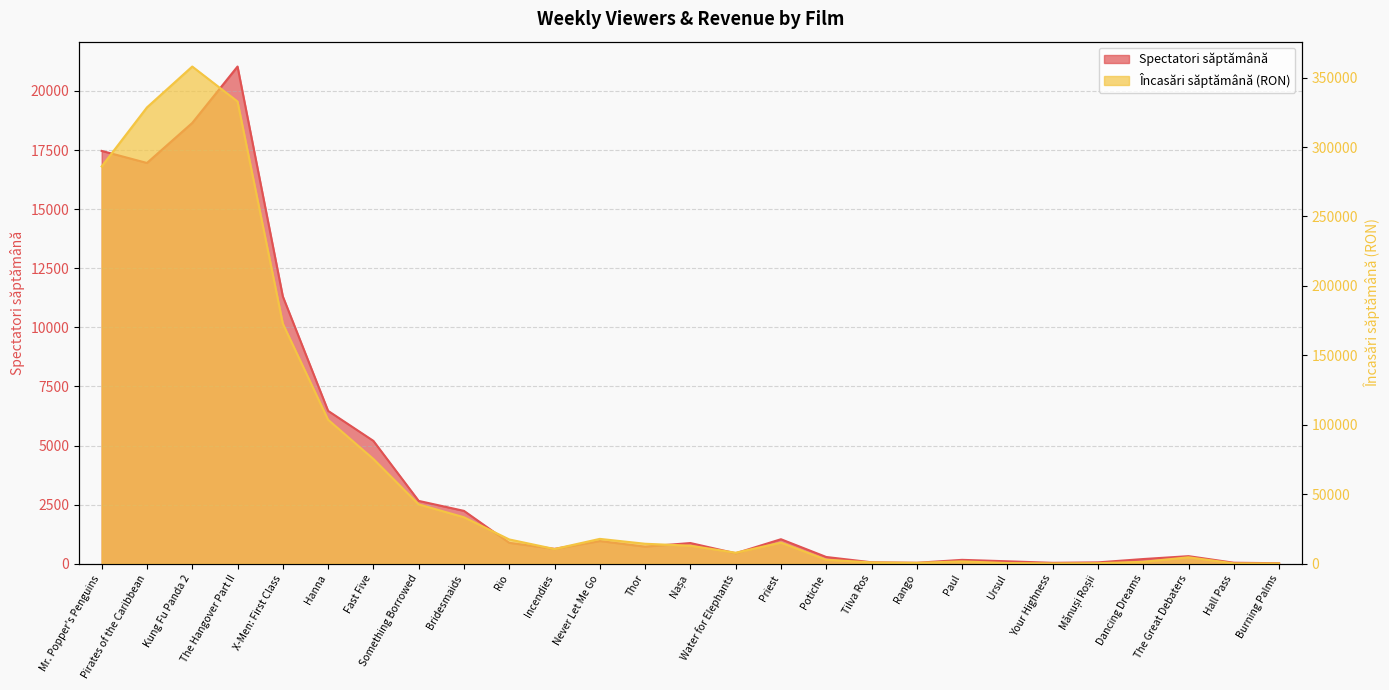

What is the sum of the Spectatori săptămână values at Hall Pass and Ursul?

155.0